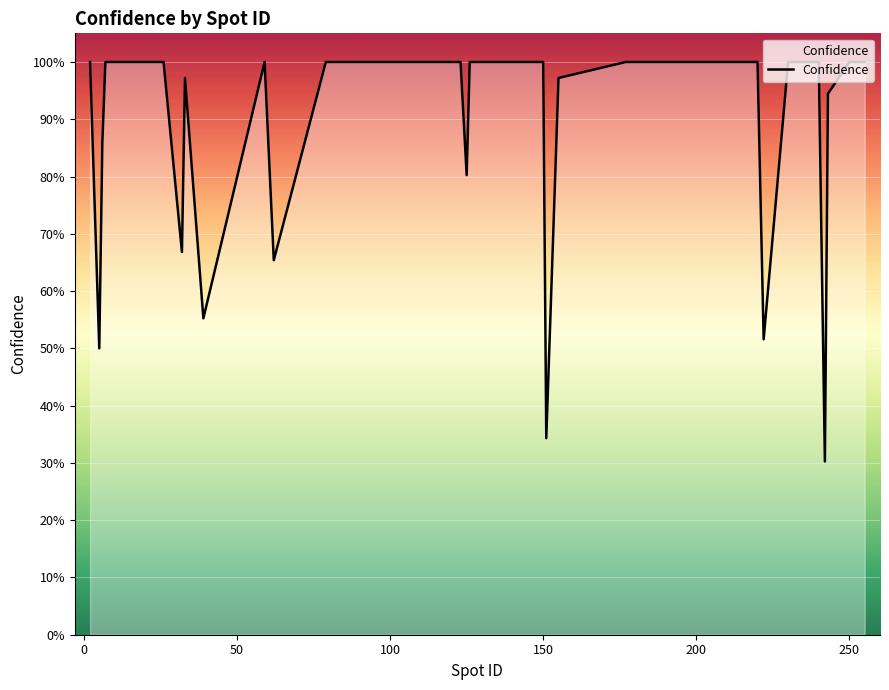

Does the chart have visible grid lines?

Yes